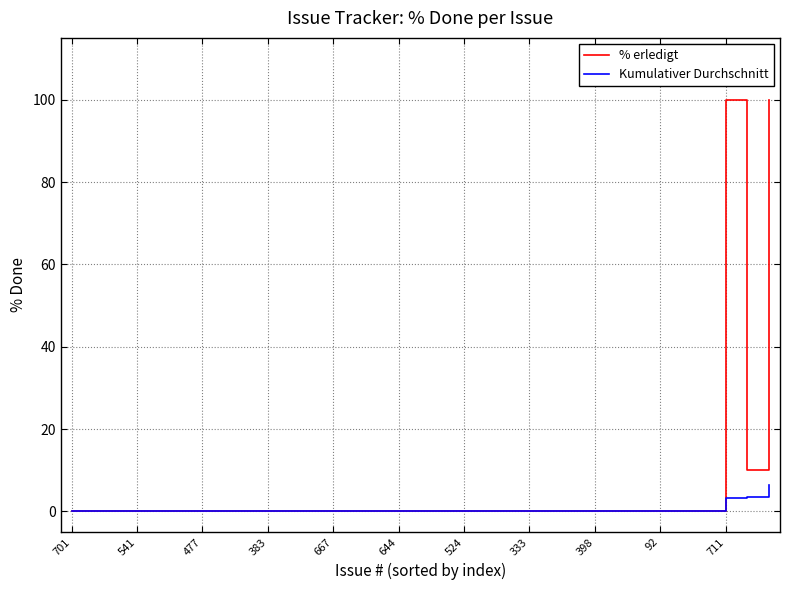

Which series has the largest range (max minus min)?

% erledigt